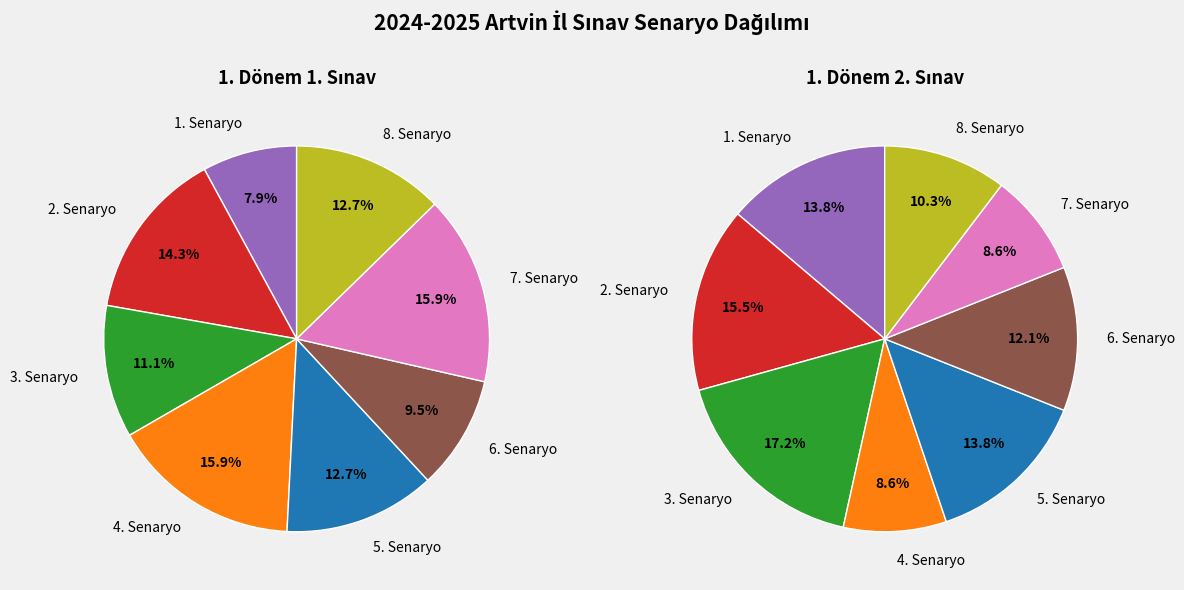

What is the difference between the highest and lowest values at 6. Senaryo?

1